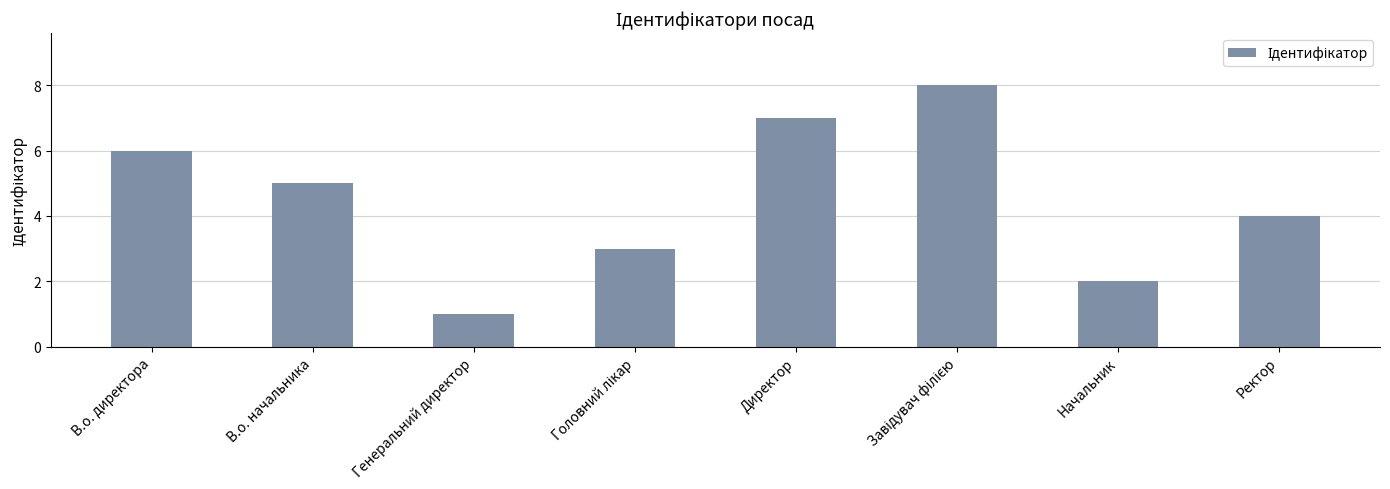

What value does the data have at В.о. начальника?

5